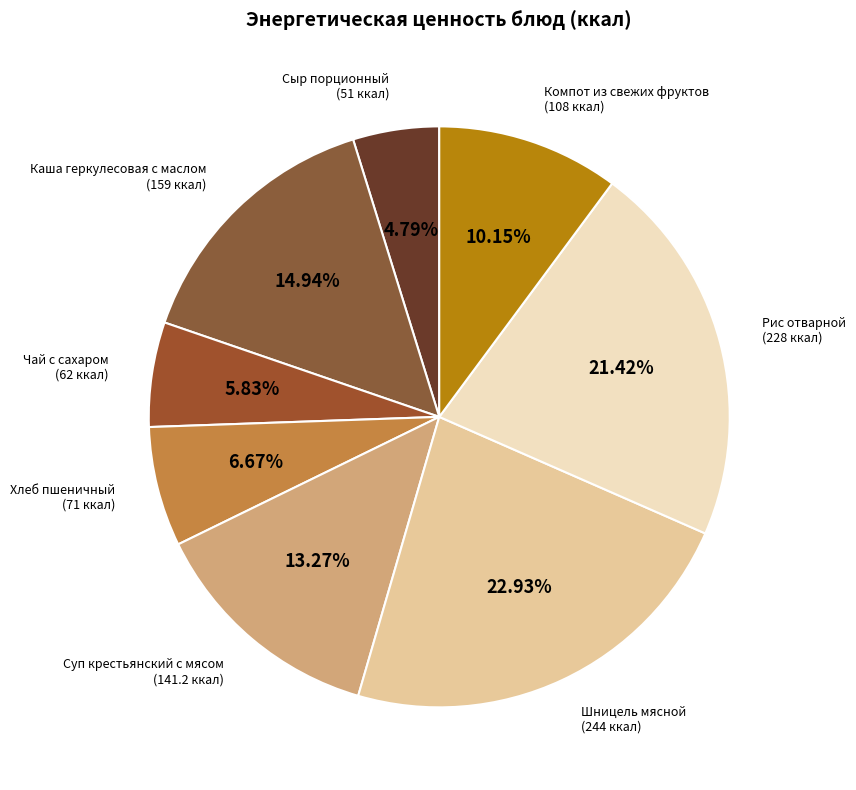

What is the smallest slice in the pie chart?

Сыр порционный